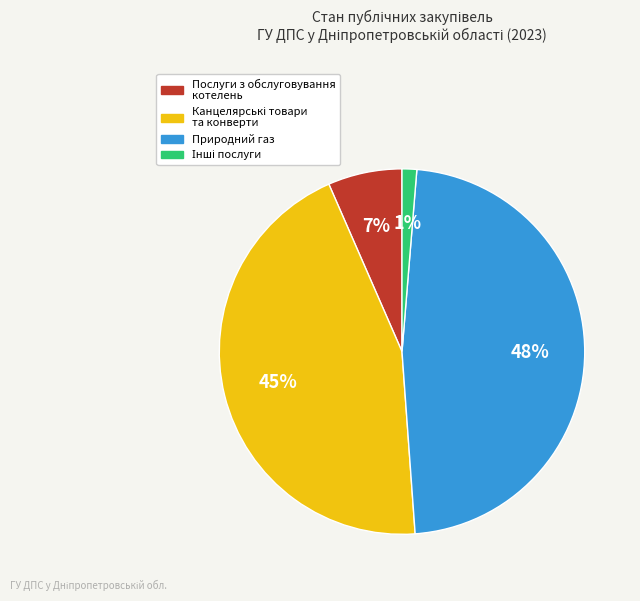

Does any single category account for the majority?

No